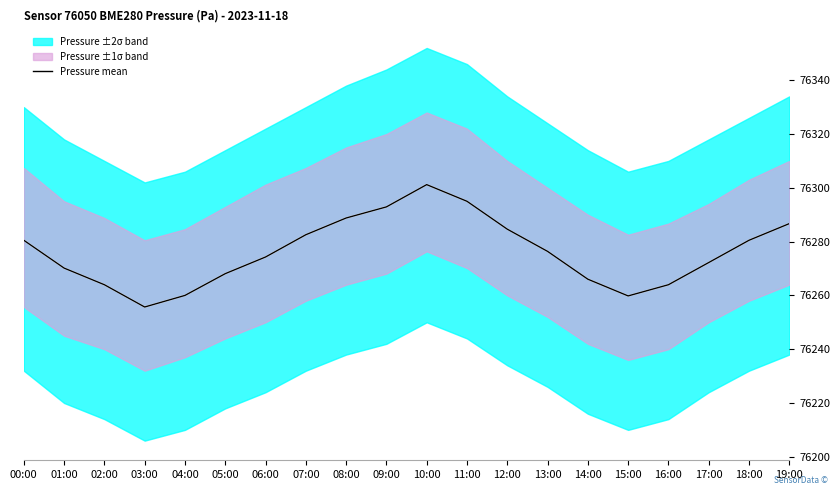

What is the label of the 2nd point from the right?

18:00